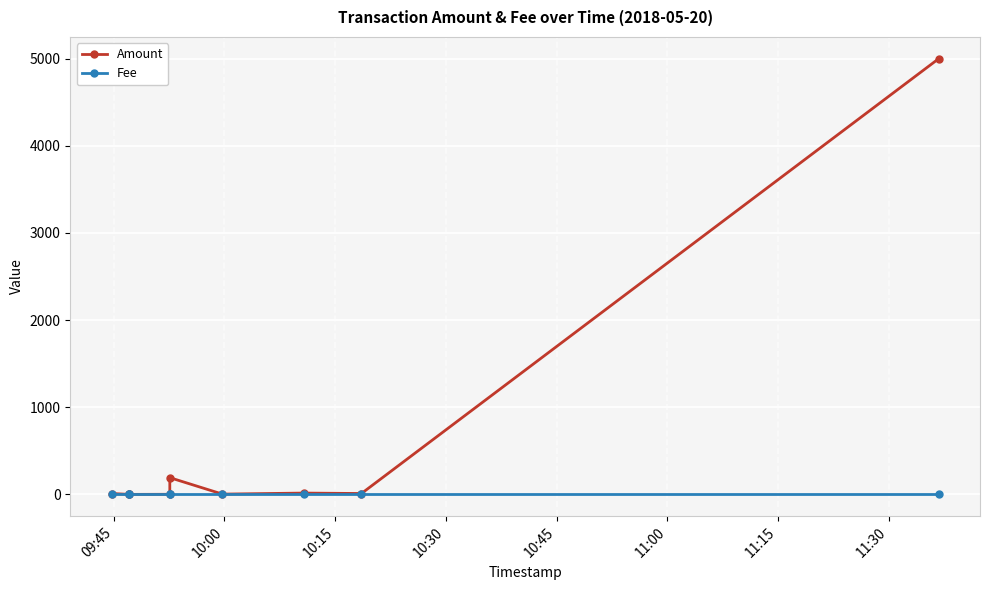

How many lines are shown in the chart?

2